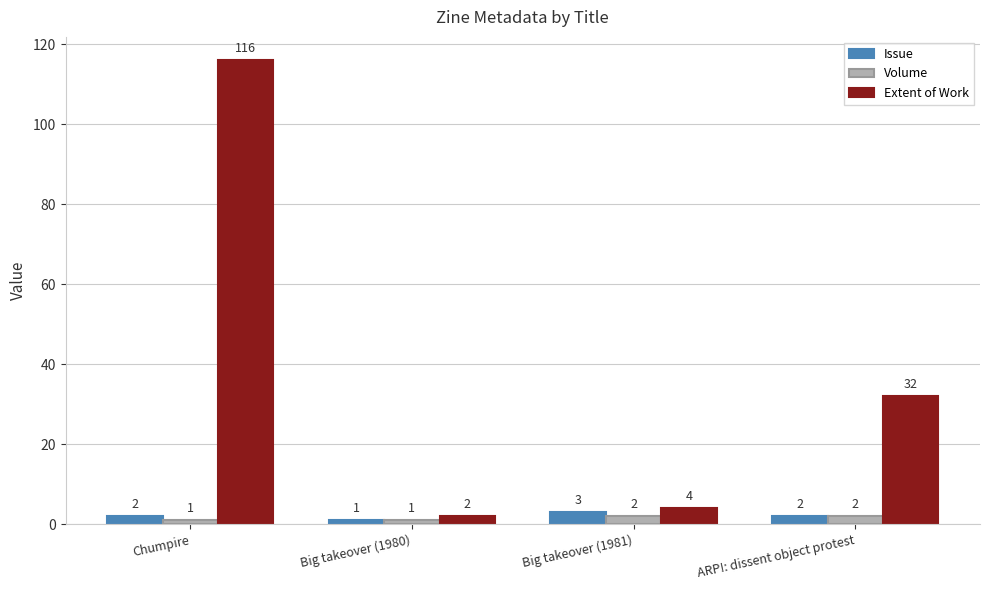

Reading left to right, transcribe all the data shown in this chart.

Issue: 2	1	3	2
Volume: 1	1	2	2
Extent of Work: 116	2	4	32